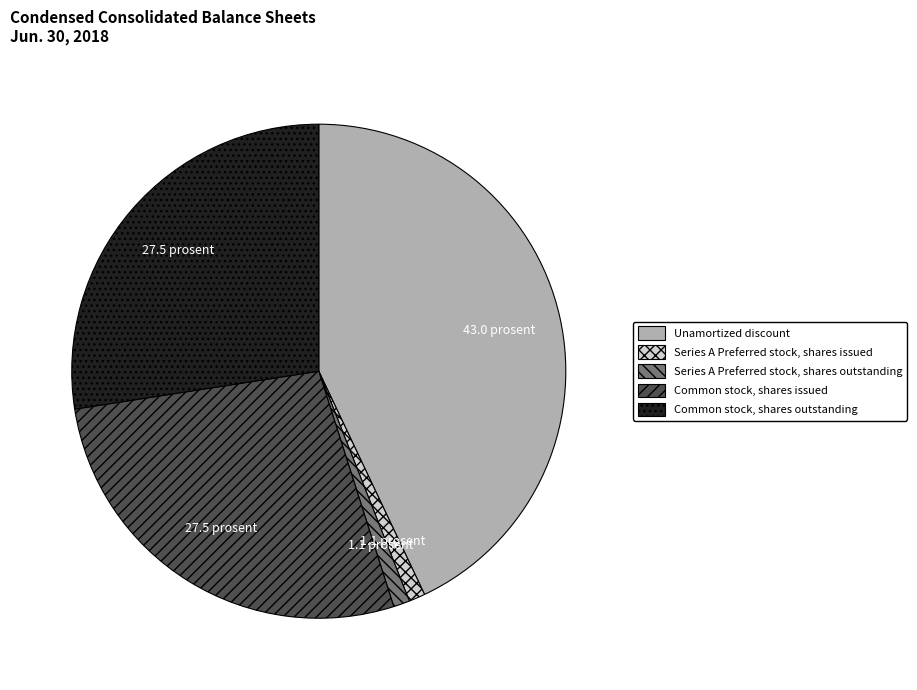

Does any single category account for the majority?

No